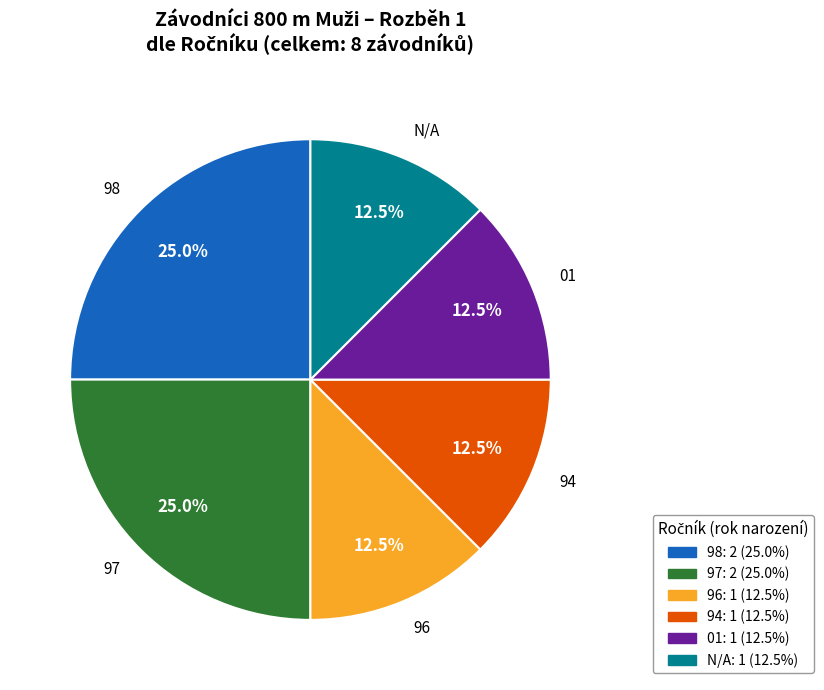

Does any single category account for the majority?

No